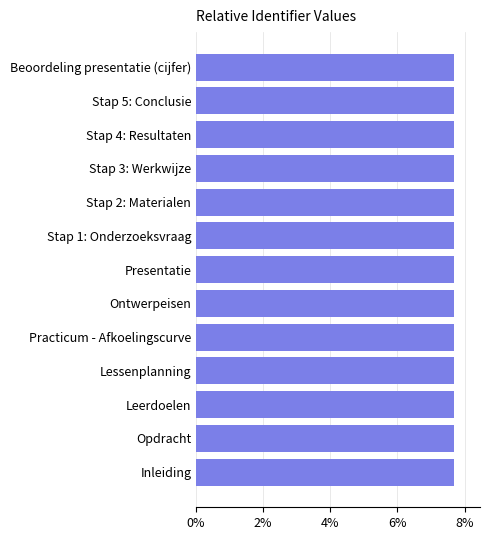

Are the bars grouped side by side (vs. stacked)?

No